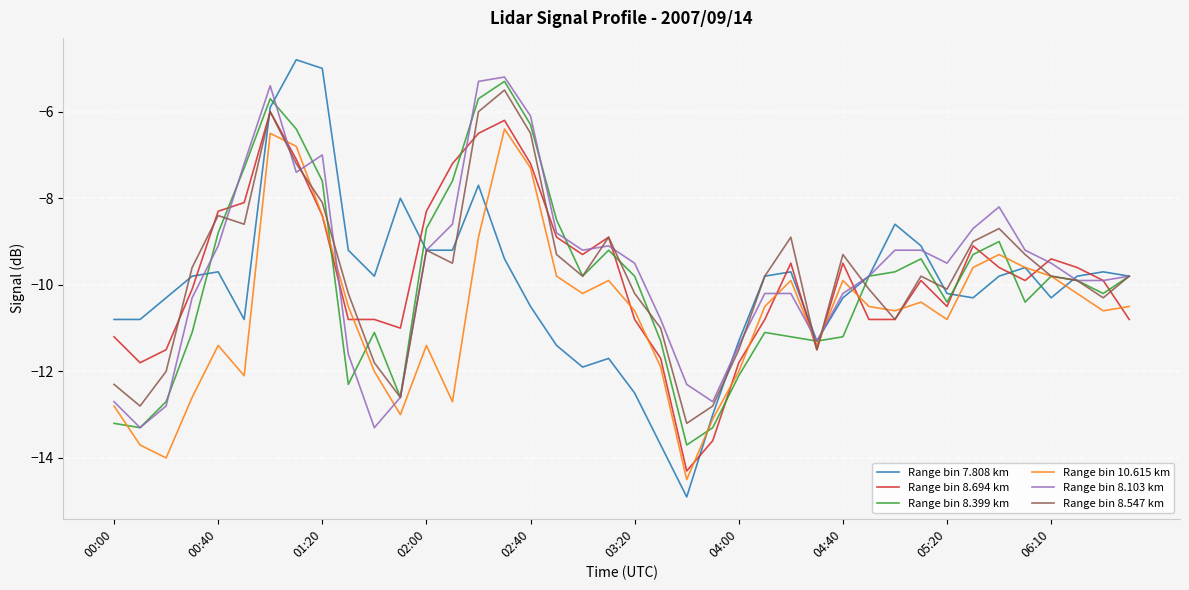

What is the sum of all Range bin 8.103 km values?

-385.7